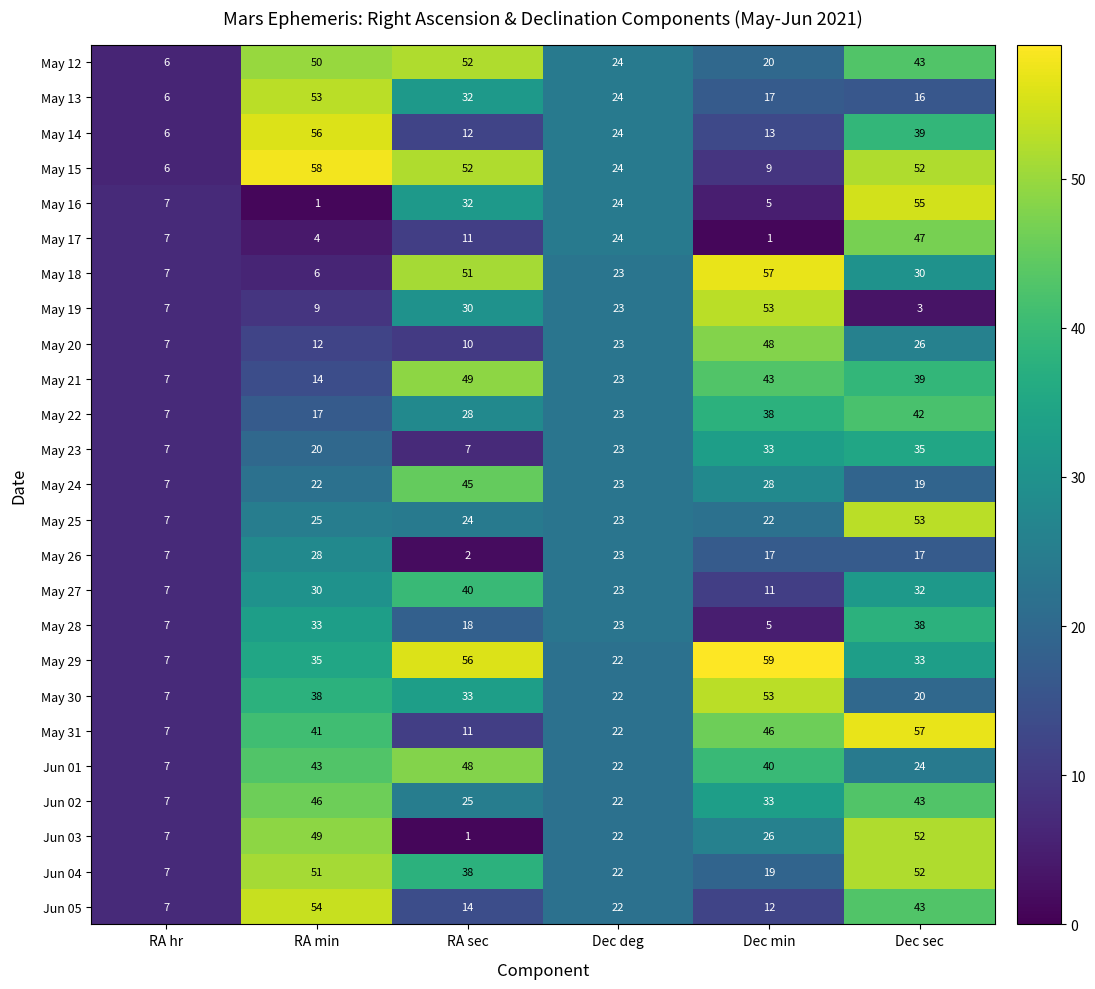

List the labels in order of May 18 value, smallest first.

RA min, RA hr, Dec deg, Dec sec, RA sec, Dec min